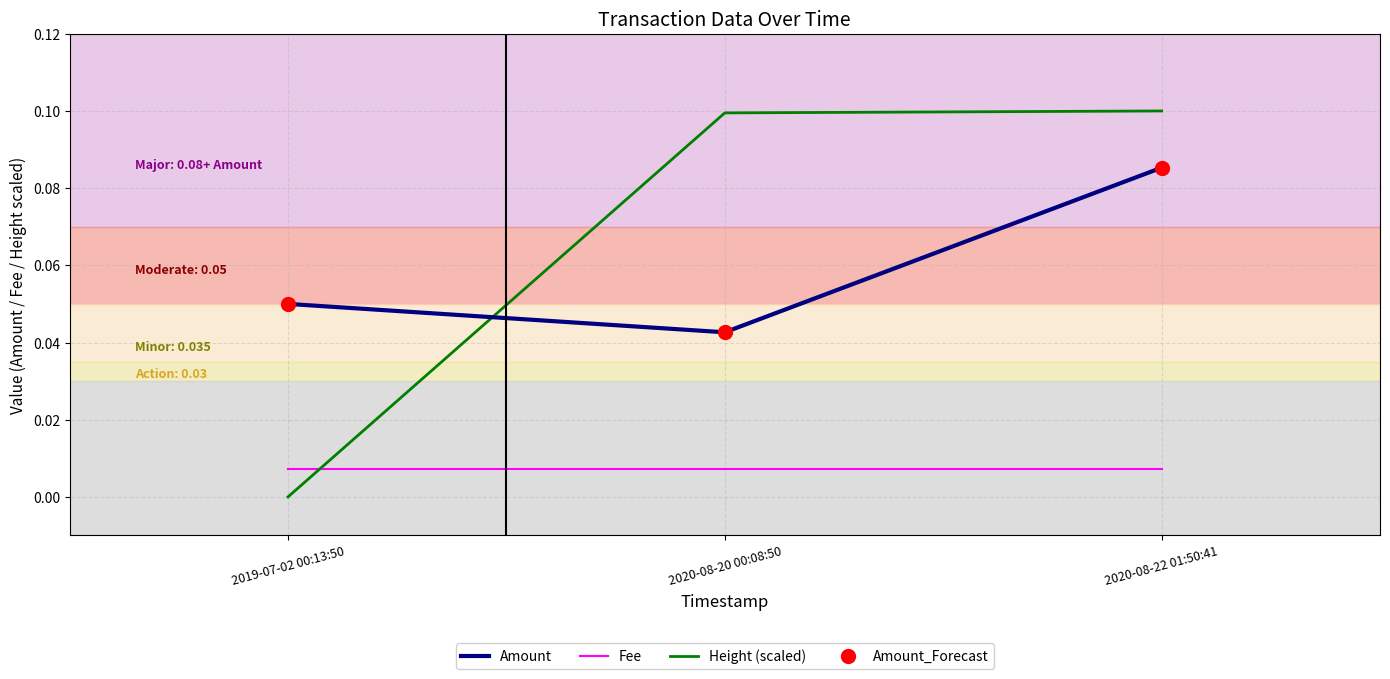

What is the difference between the highest and lowest values at 2019-07-02 00:13:50?

0.1